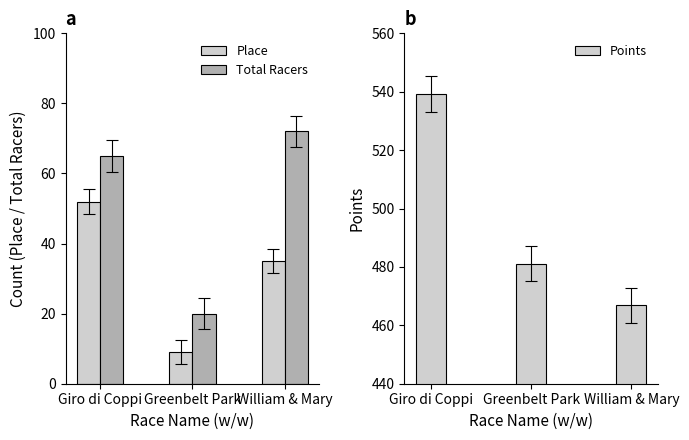

How many values in the Place series exceed 35?

1